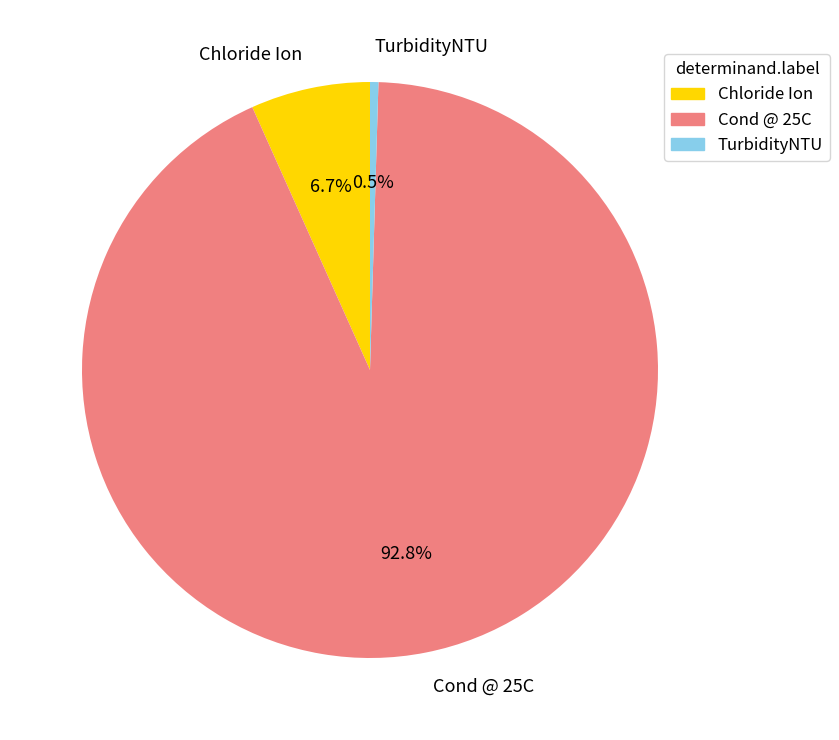

Combined, do TurbidityNTU and Chloride Ion account for over 50%?

No